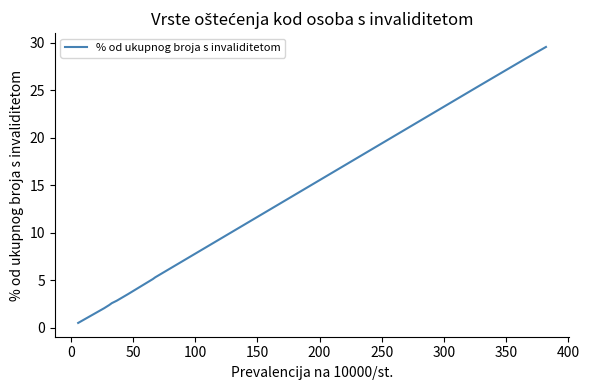

Does the chart display data point markers on the line(s)?

No